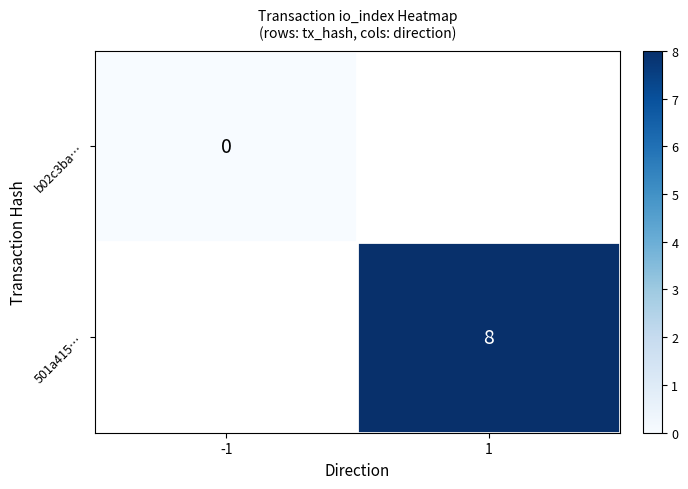

True or false: 501a415… has a value of 14 at 1.

False